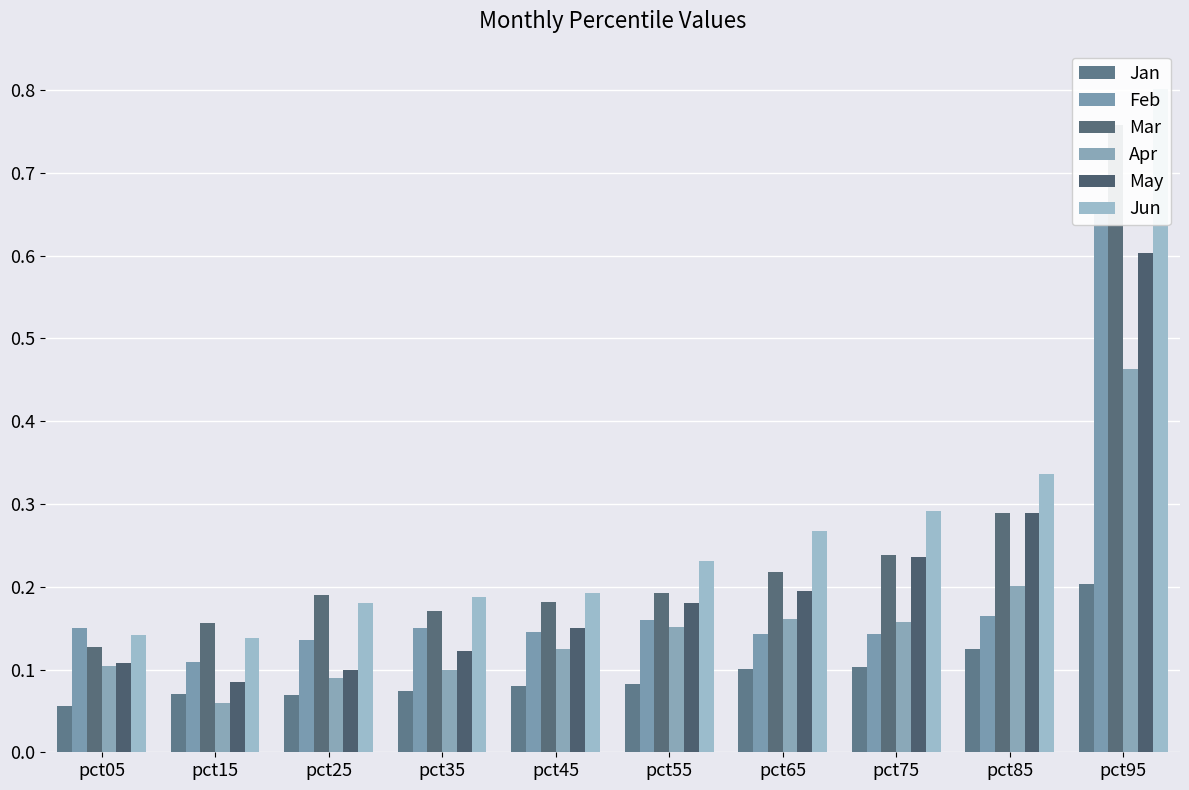

The value of May at pct75 is 0.2. True or false?

True